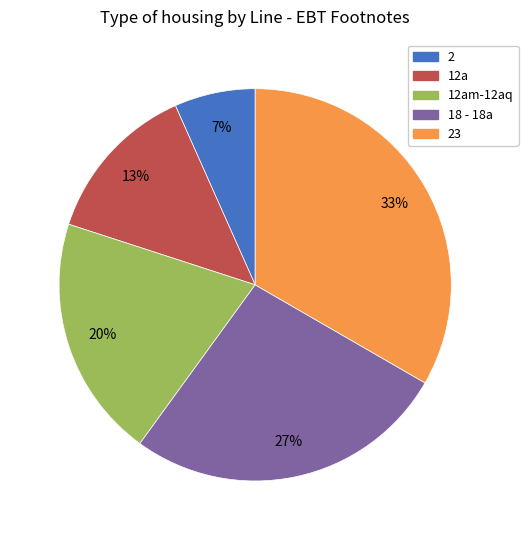

True or false: 12am-12aq accounts for 30% of the total.

False